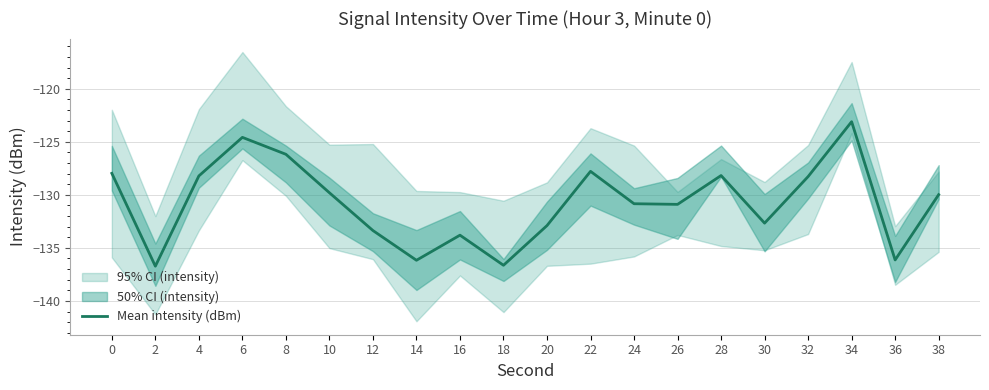

How many points are higher than both their immediate neighbors (excluding endpoints)?

5